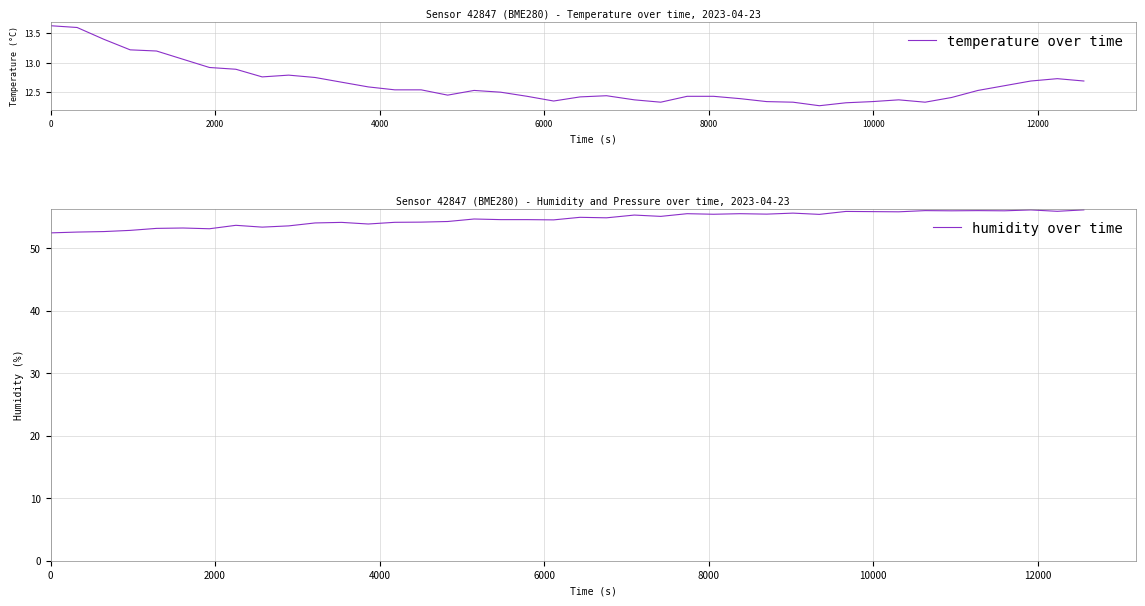

What are all the series names shown in the legend?

temperature over time, humidity over time